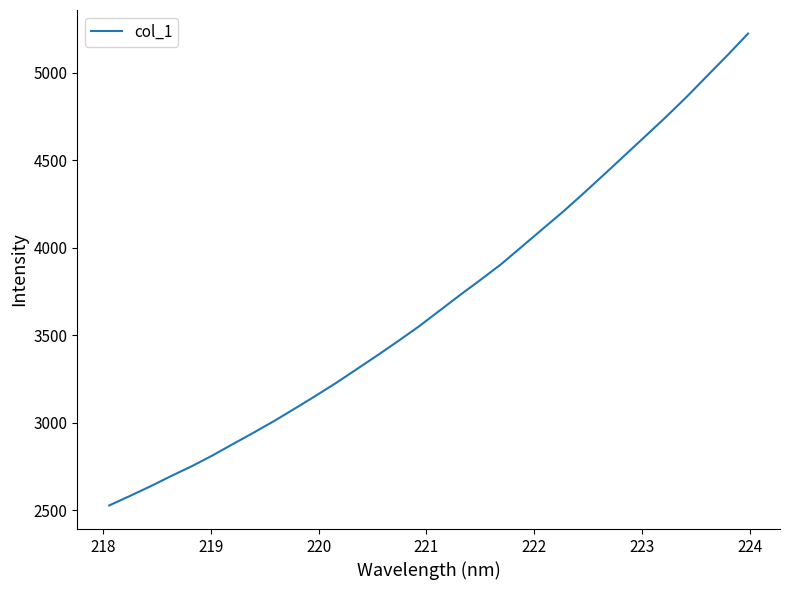

What is the smallest value displayed?

2527.2